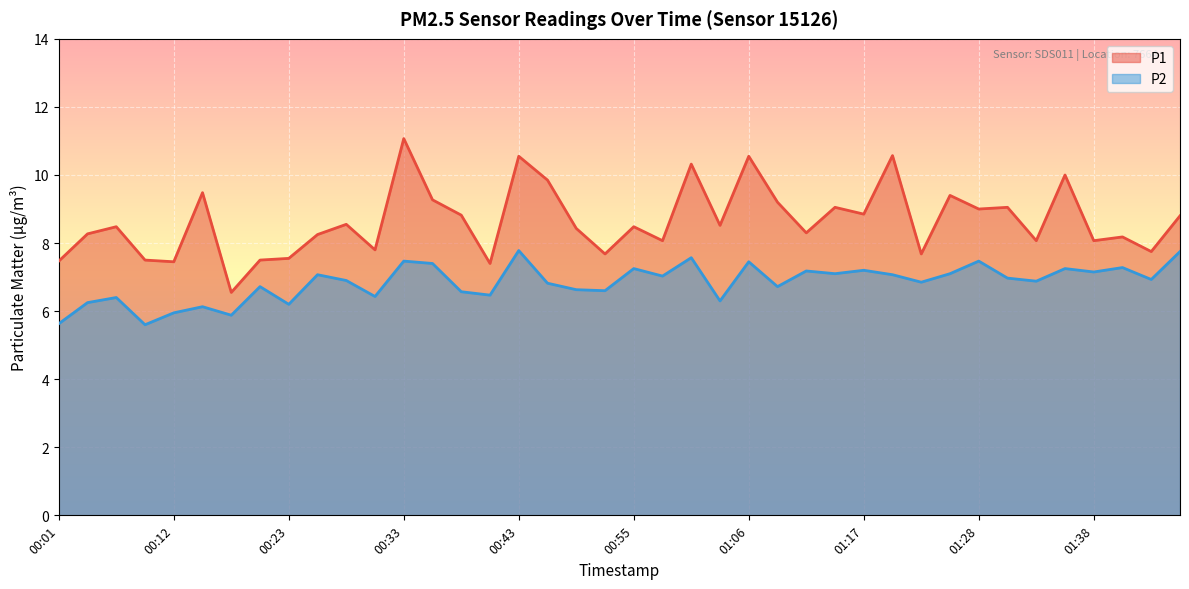

How many lines are shown in the chart?

2